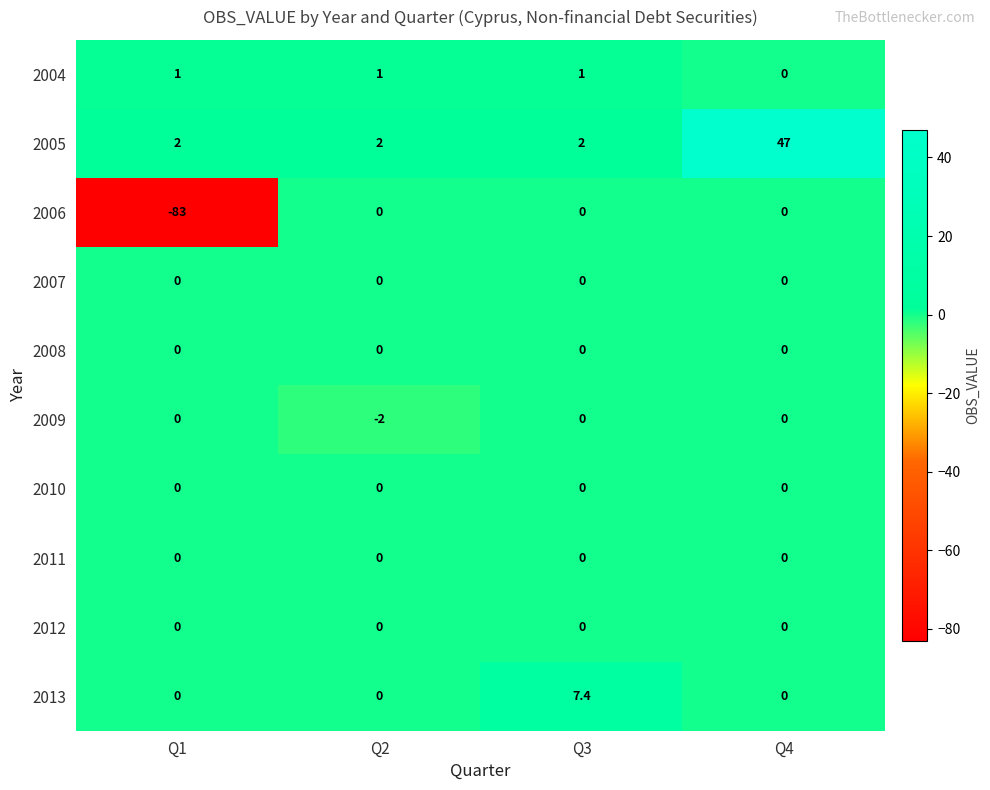

Read the 2009 value at Q2.

-2.0